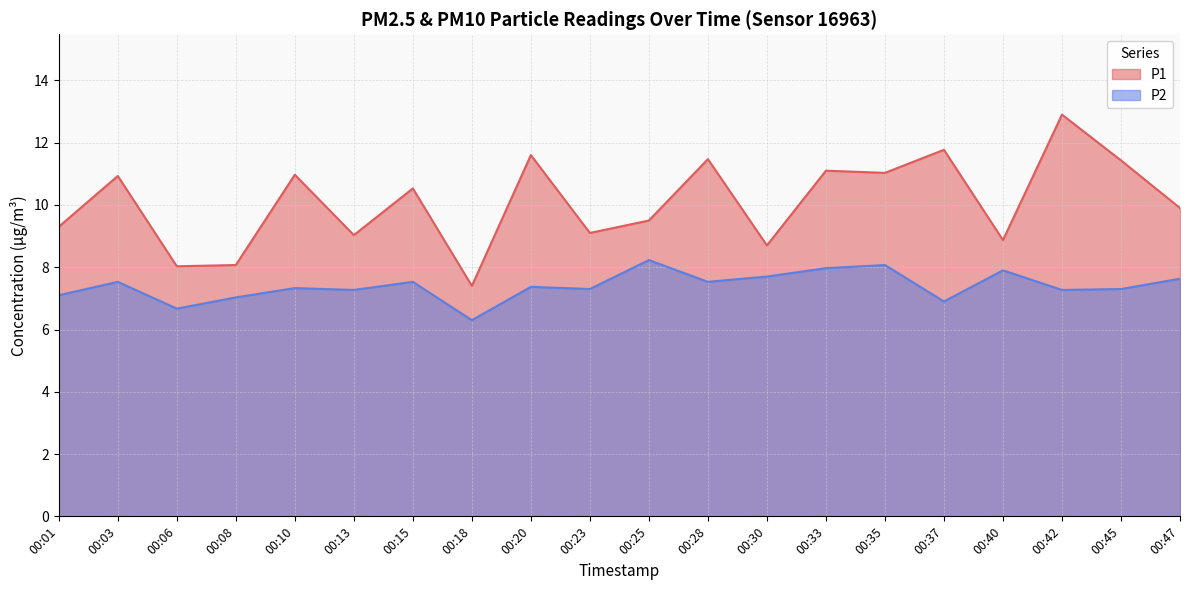

Where is the first local maximum for P2?

00:03